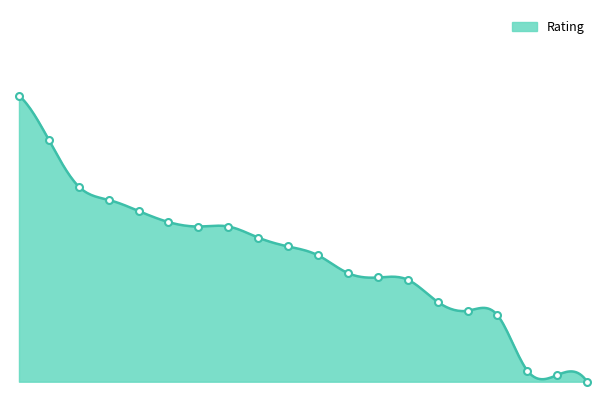

Which has a higher value, 14 or 9?

9